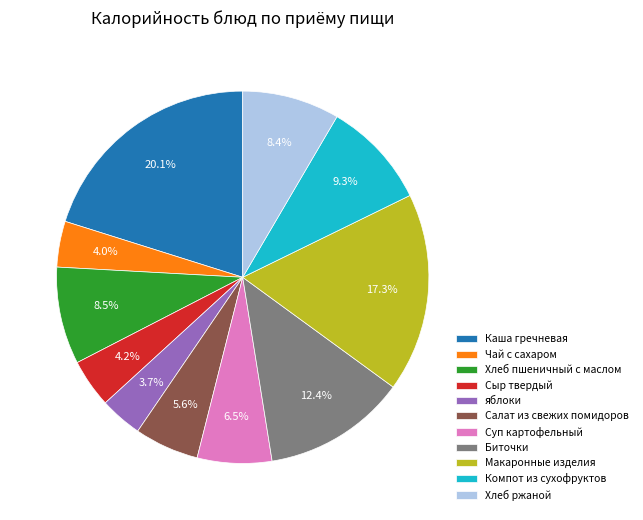

Which category has the biggest portion of the pie?

Каша гречневая